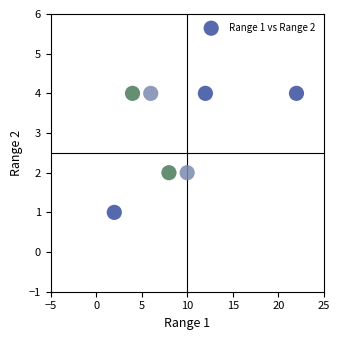

What is the average X value?

9